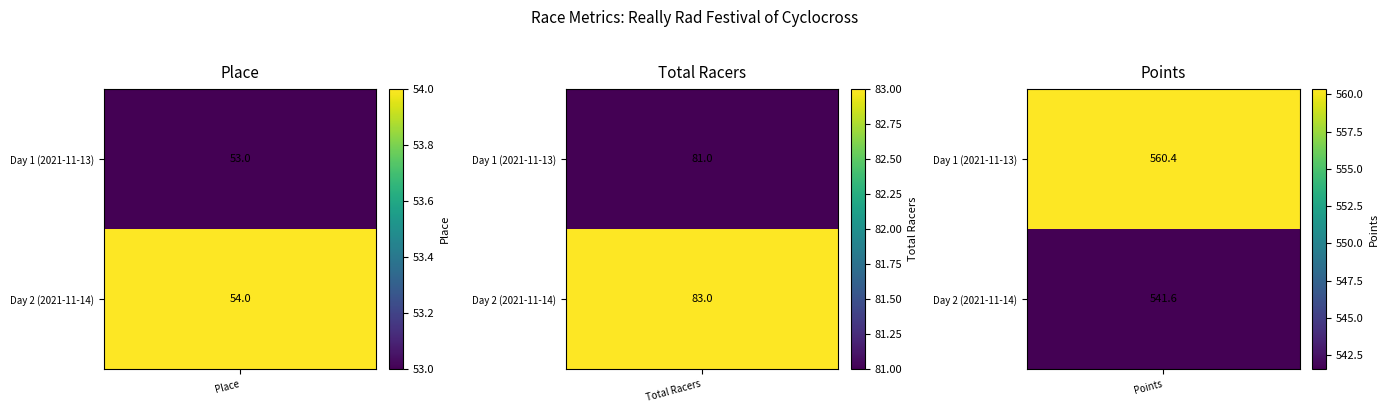

What is the sum of all Really Rad Festival of Cyclocross Day 1 values?

694.4